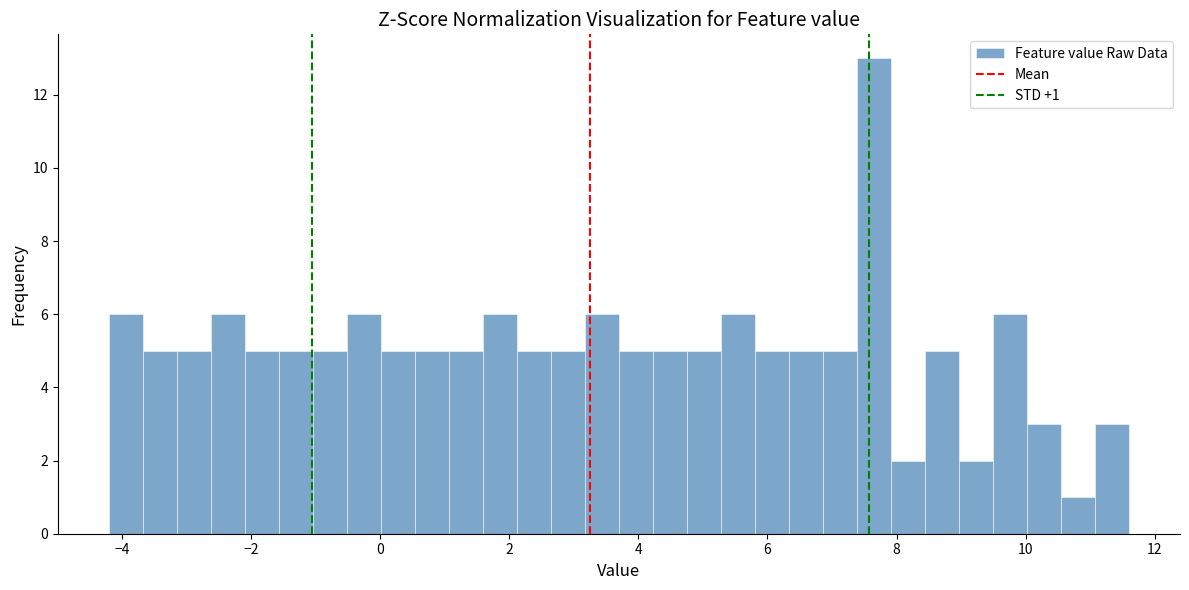

Read against the x-axis, roughly where is the centre of the tallest bar?

7.6